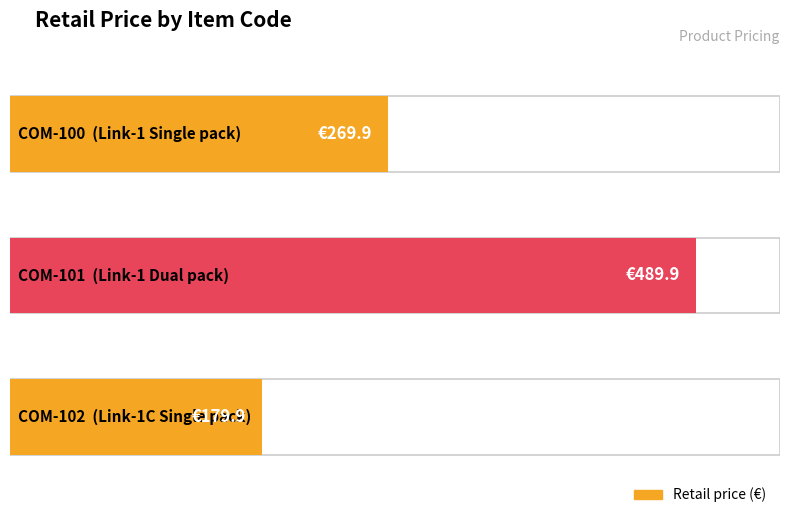

What is the difference between the second highest and minimum values?

90.0